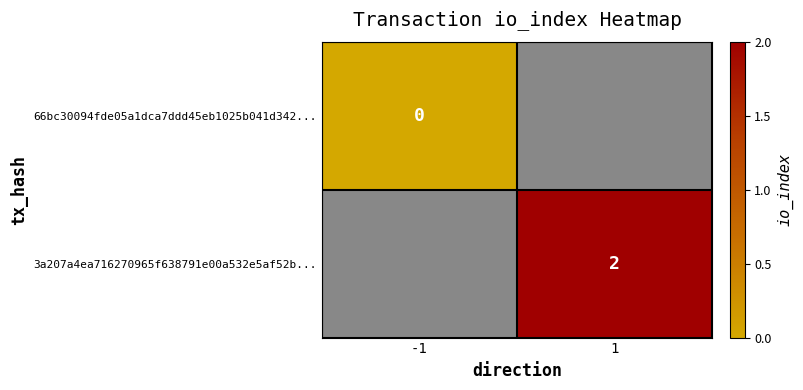

Is it true that 3a207a4ea716270965f638791e00a532e5af52b... equals 2 at 1?

True